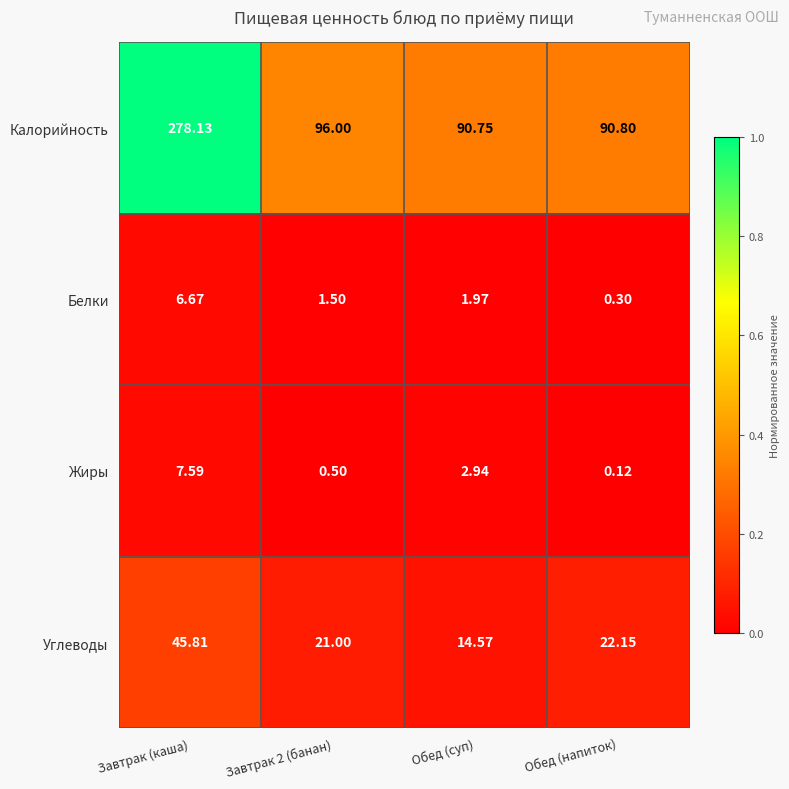

List the series in order of their peak value, highest first.

Калорийность, Углеводы, Жиры, Белки